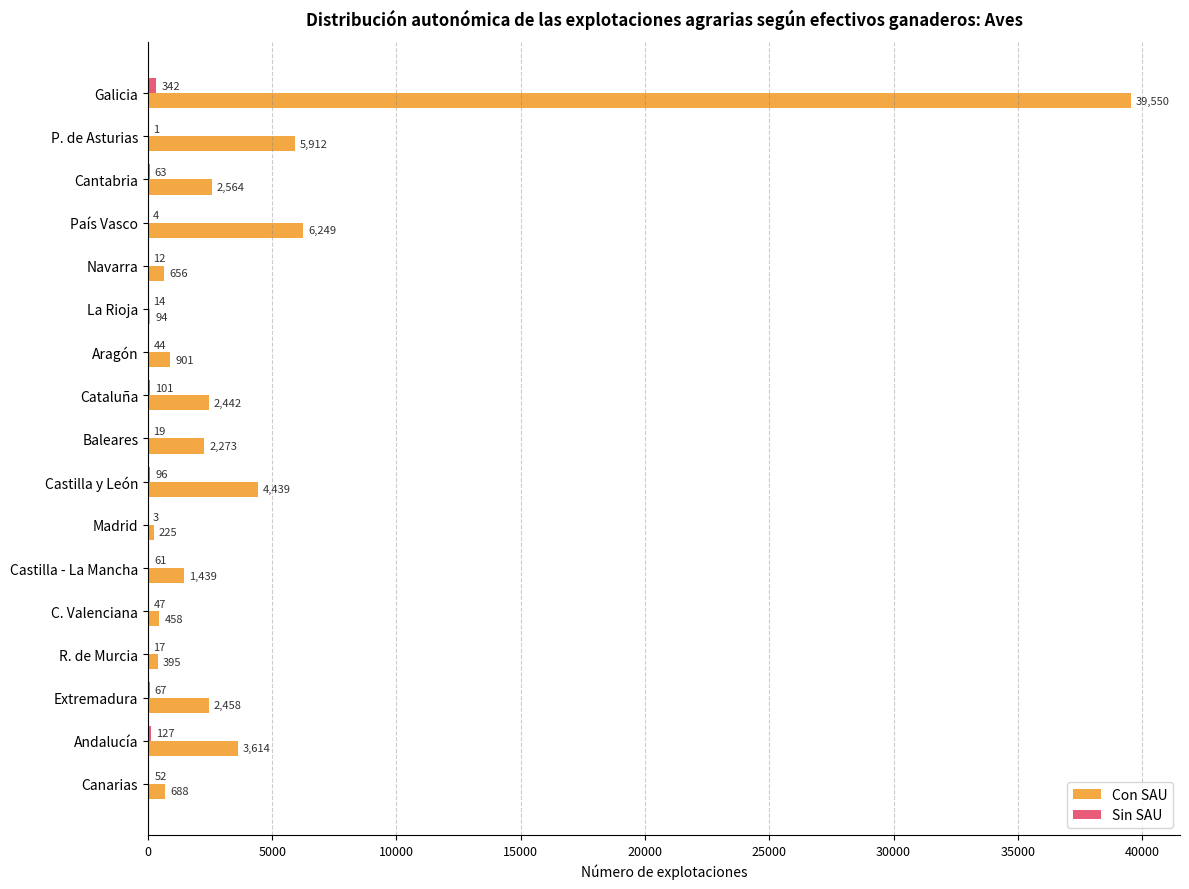

What is the greatest value displayed?

39550